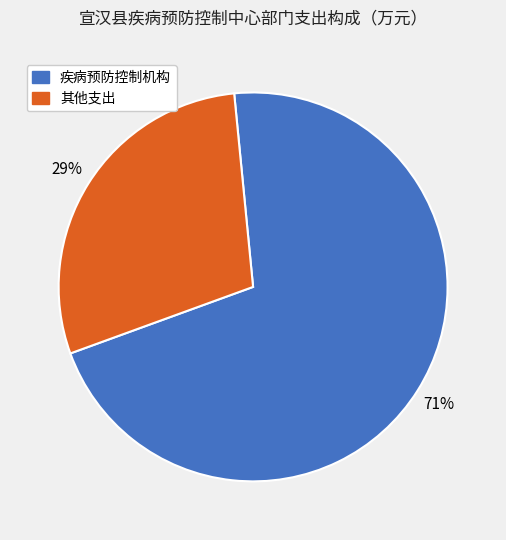

Is the sum of 疾病预防控制机构 and 其他支出 greater than half?

Yes